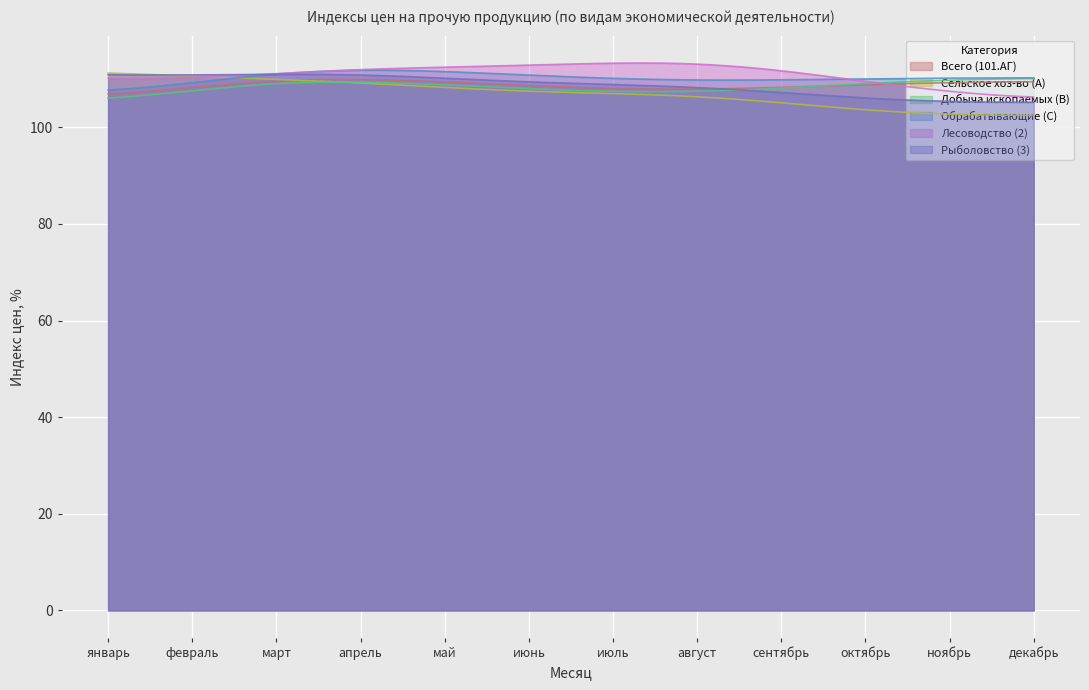

What is the sum of the Рыболовство (3) values at апрель and июнь?

221.0